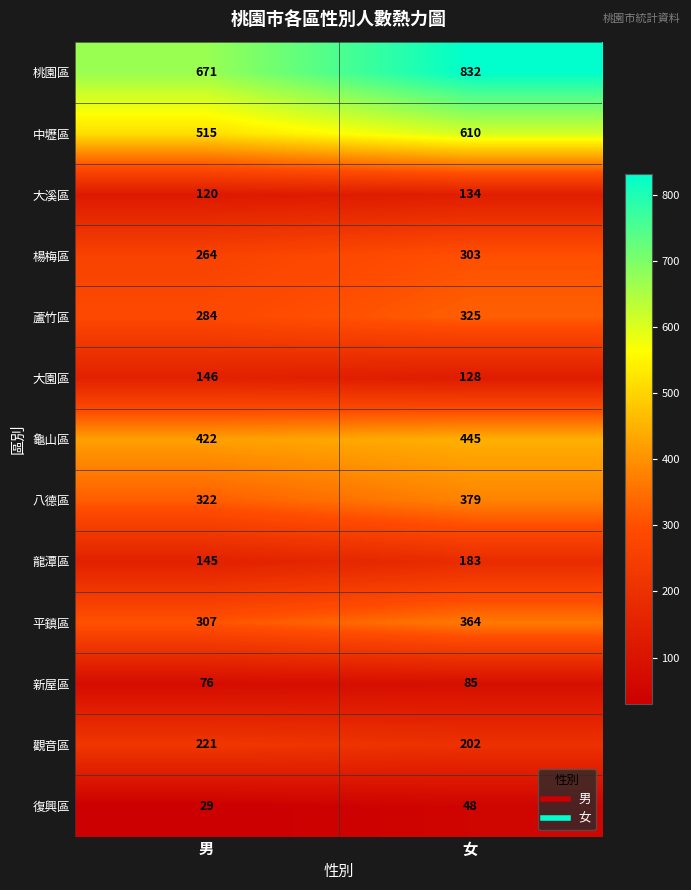

Reading right to left, extract all data points from this chart.

桃園區: 832	671
中壢區: 610	515
大溪區: 134	120
楊梅區: 303	264
蘆竹區: 325	284
大園區: 128	146
龜山區: 445	422
八德區: 379	322
龍潭區: 183	145
平鎮區: 364	307
新屋區: 85	76
觀音區: 202	221
復興區: 48	29